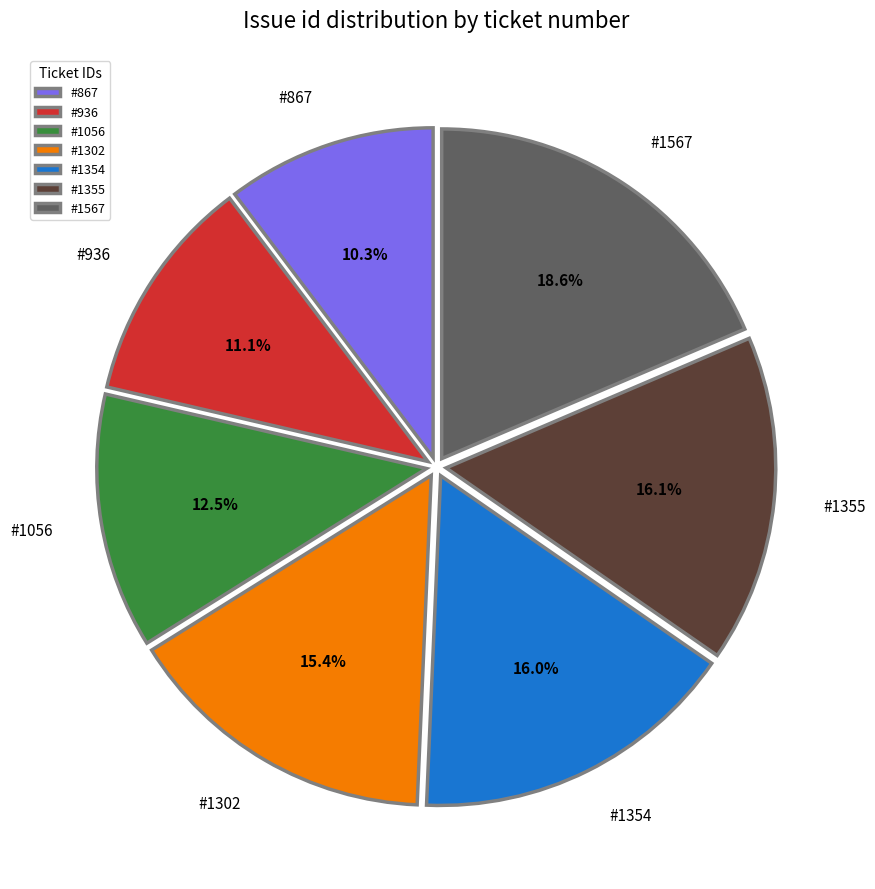

Which category has the smallest portion of the pie?

#867